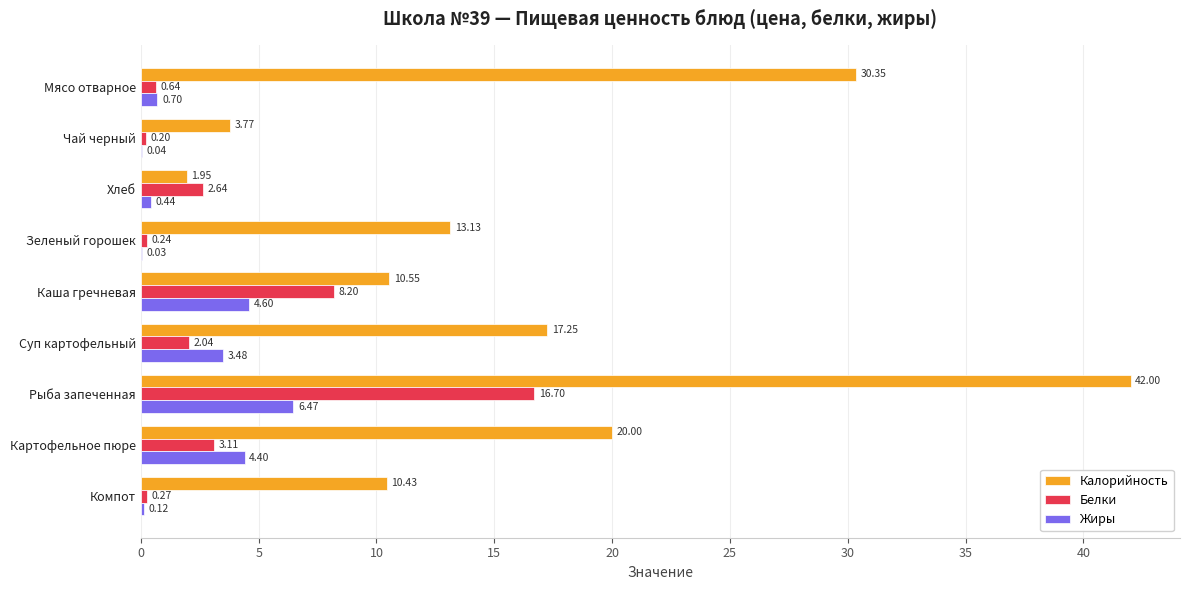

Between Зеленый горошек and Рыба запеченная, which series saw the biggest shift?

Калорийность